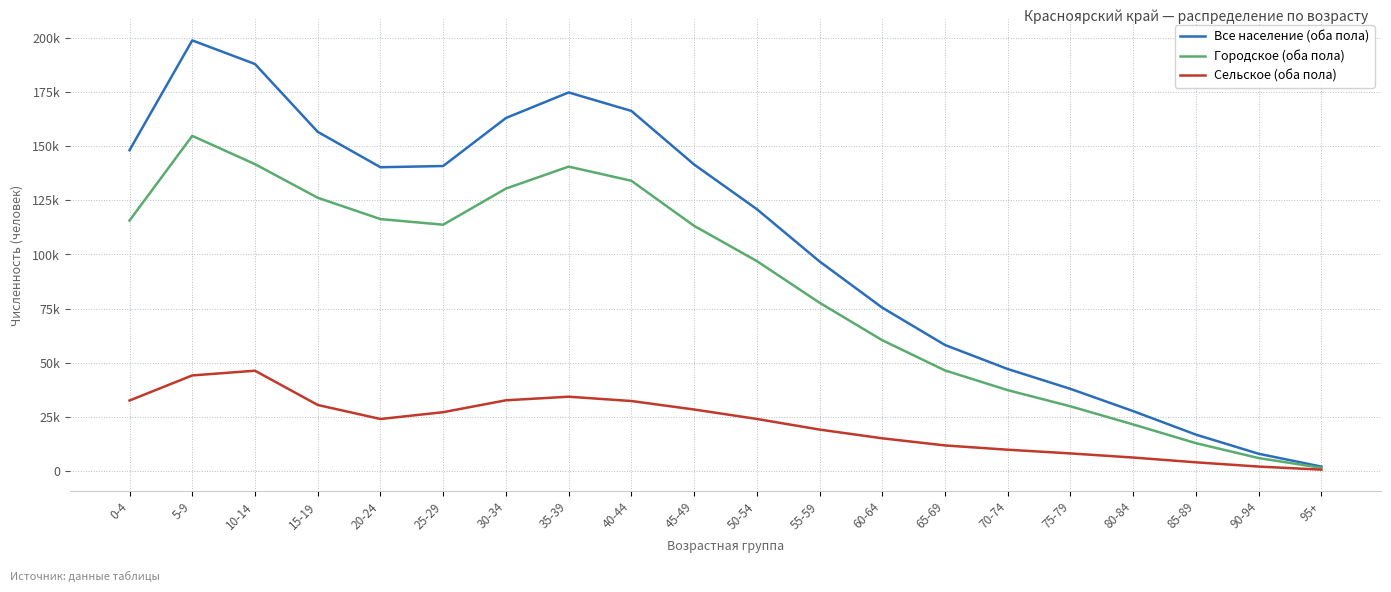

List the labels in order of Сельское (оба пола) value, smallest first.

95+, 90-94, 85-89, 80-84, 75-79, 70-74, 65-69, 60-64, 55-59, 20-24, 50-54, 25-29, 45-49, 15-19, 40-44, 0-4, 30-34, 35-39, 5-9, 10-14